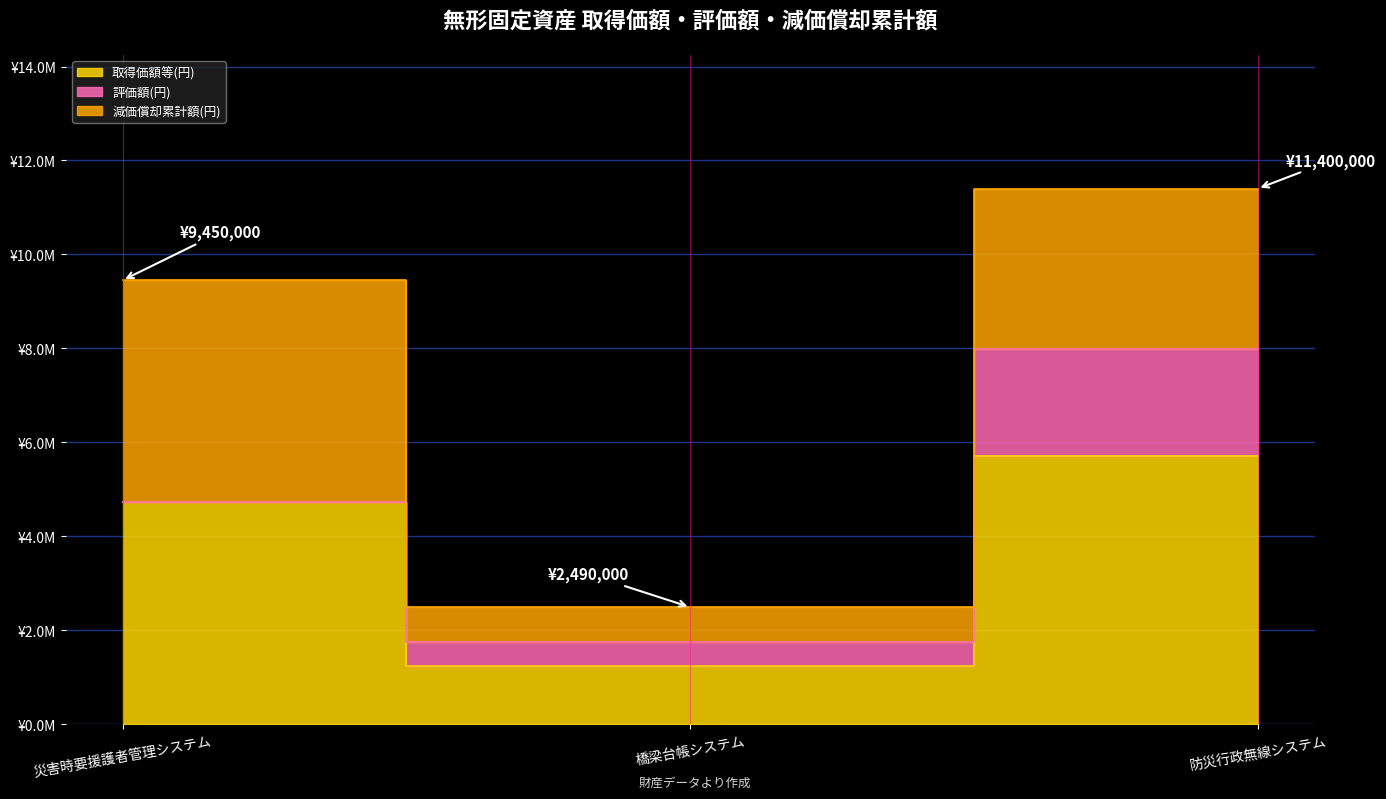

How many 取得価額等(円) values are between 1245000 and 5700000?

3